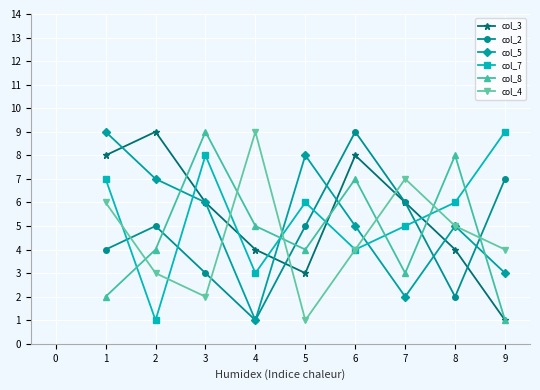

What are all the series names shown in the legend?

col_3, col_2, col_5, col_7, col_8, col_4